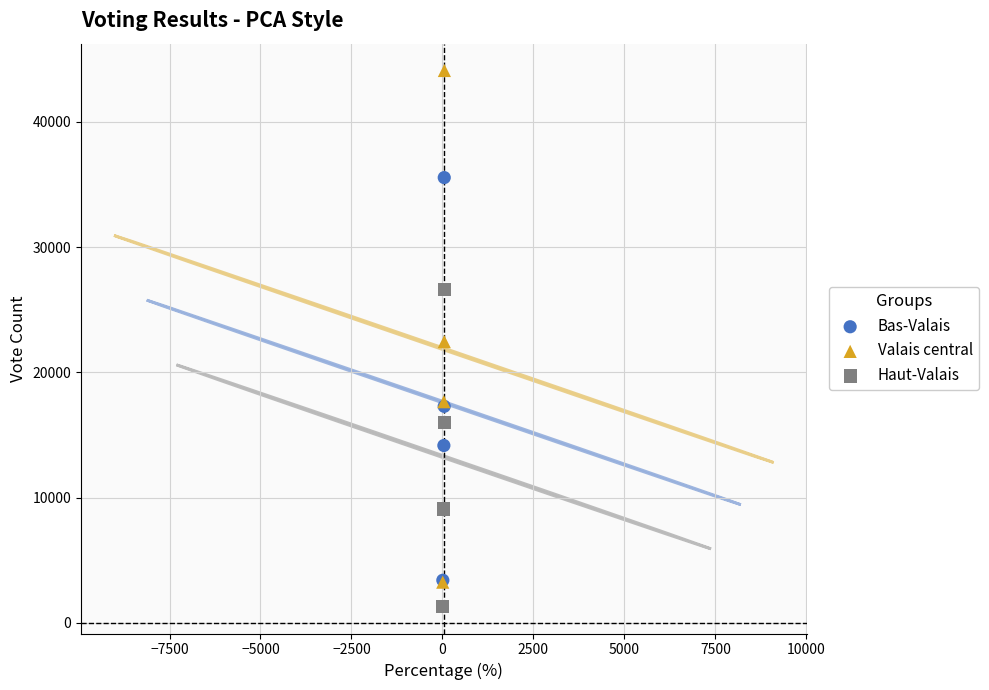

Which series reaches the minimum Y coordinate?

Haut-Valais